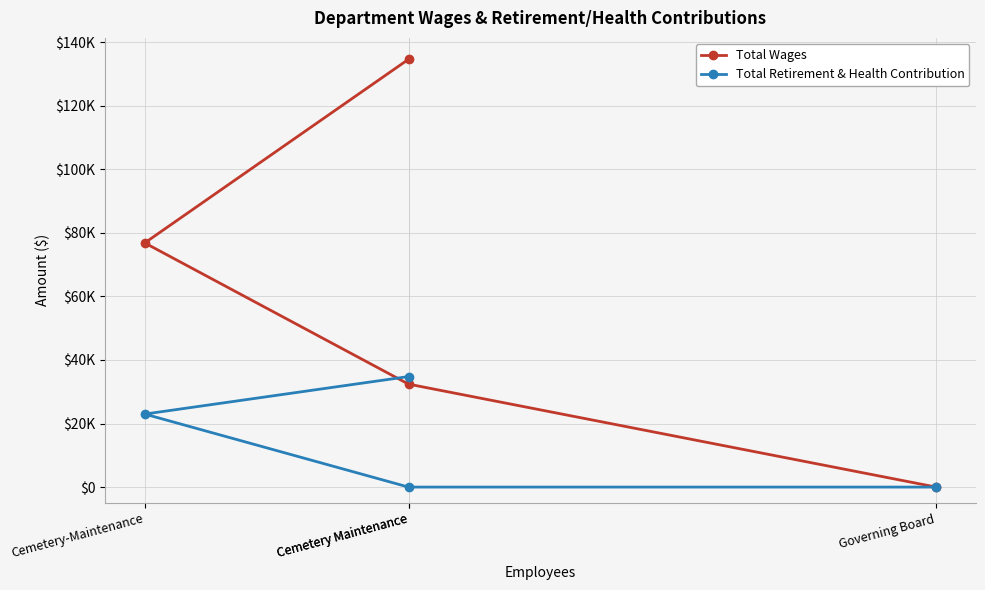

What is the sum of the Total Wages values at Cemetery Maintenance and Governing Board?

32392